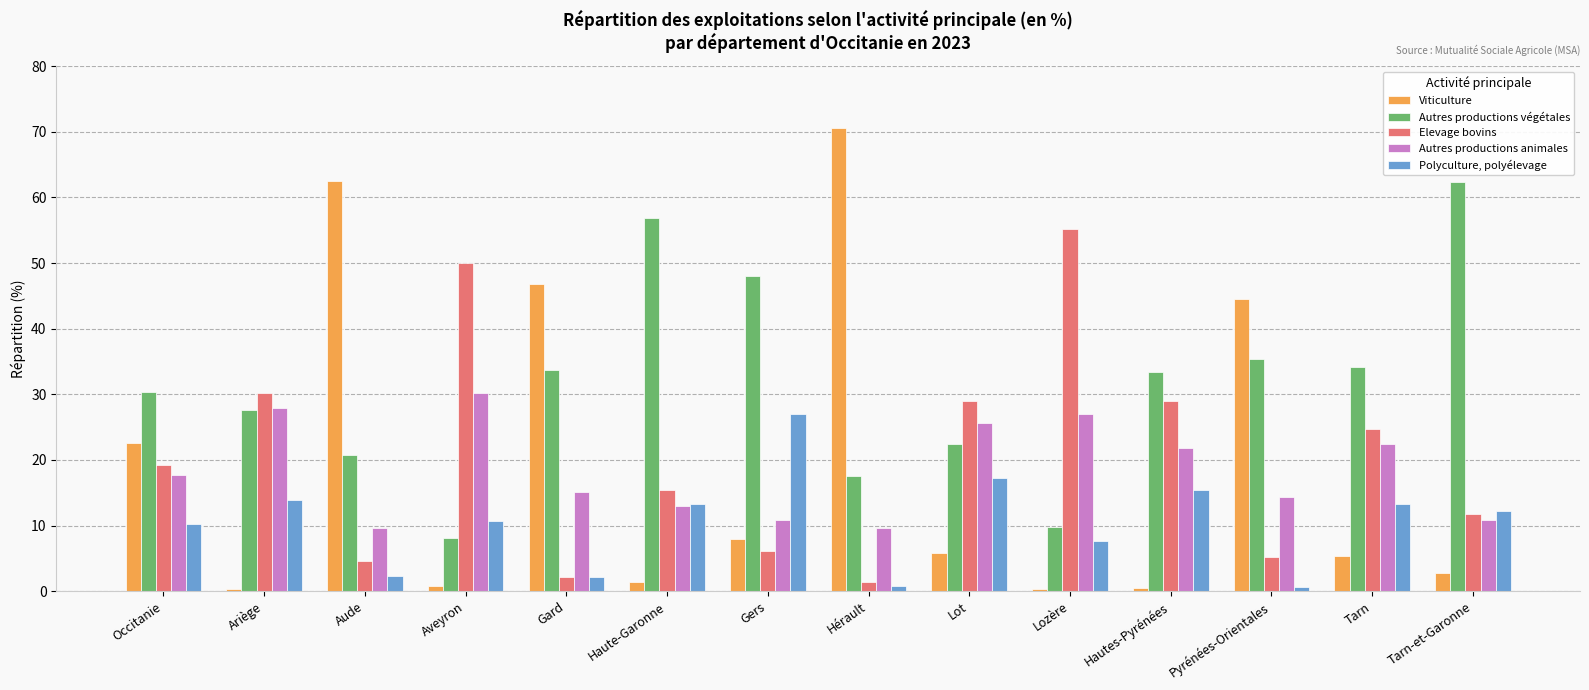

The Autres productions animales series shows 23.4 at Occitanie. True or false?

False